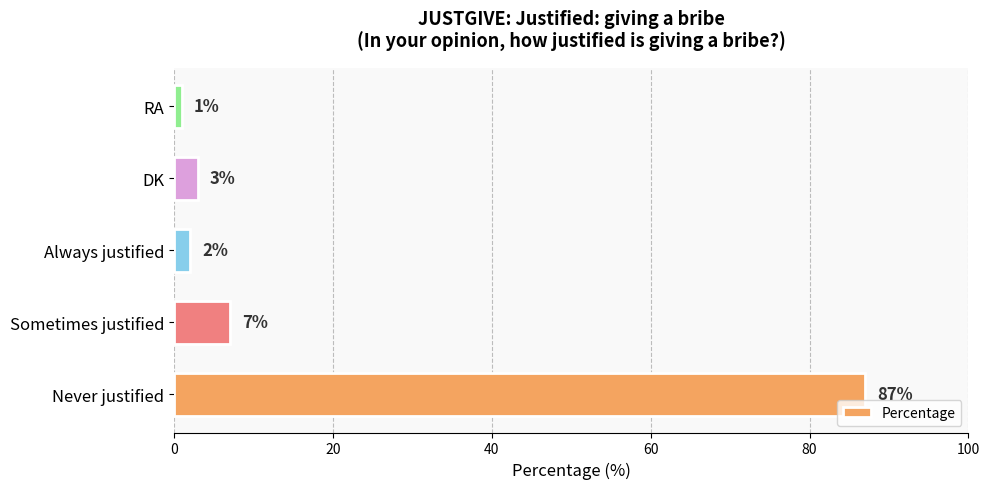

What is the ratio of the value at Sometimes justified to the value at RA?

7.0